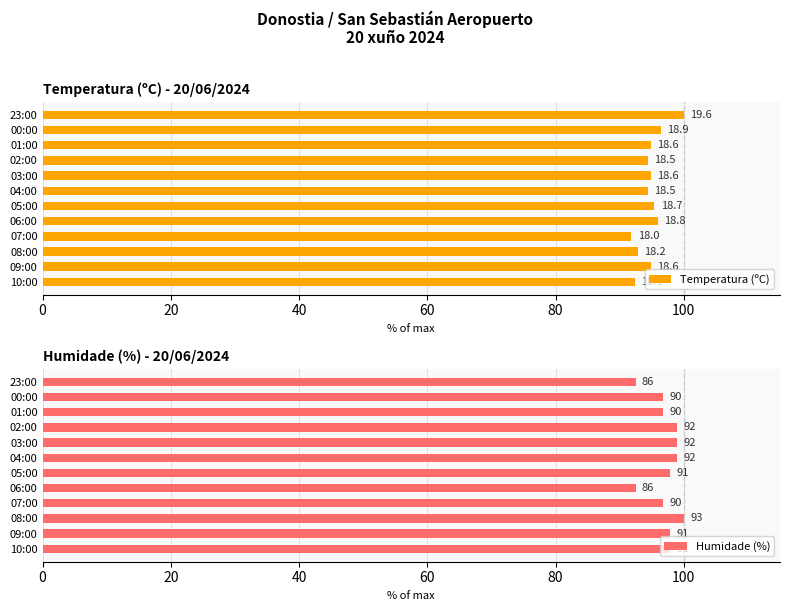

Which series has the largest total across all categories?

Humidade (%)